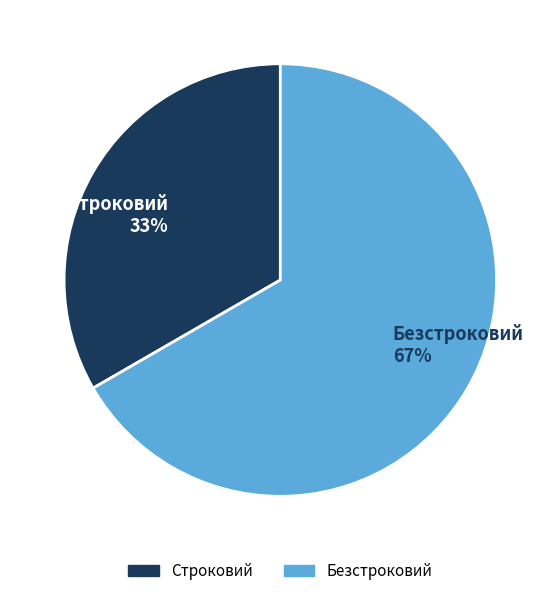

Is there any slice that represents more than half of the pie?

Yes